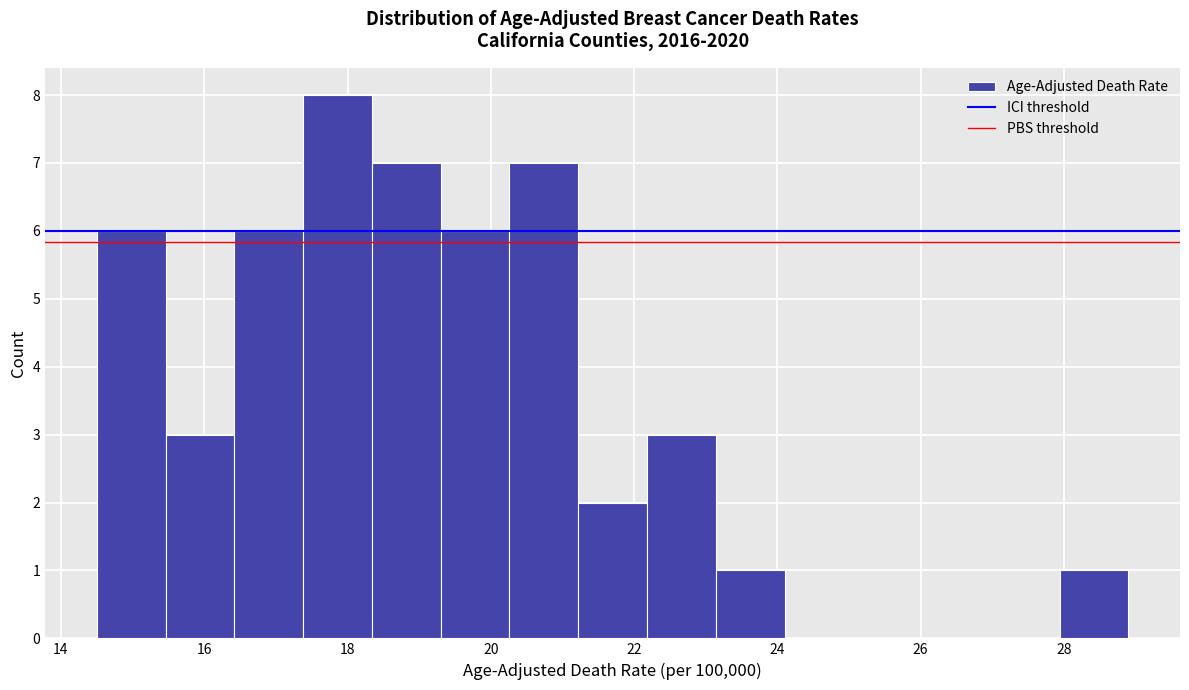

Reading left to right, transcribe this chart: for each bar, give the range it covers on the x-axis and its height. Neither the bar edges nor the heights are printed on the chart, so give them approximately, as read against the axes.

14.50 to 15.46: 6
15.46 to 16.42: 3
16.42 to 17.38: 6
17.38 to 18.34: 8
18.34 to 19.30: 7
19.30 to 20.26: 6
20.26 to 21.22: 7
21.22 to 22.18: 2
22.18 to 23.14: 3
23.14 to 24.10: 1
24.10 to 25.06: 0
25.06 to 26.02: 0
26.02 to 26.98: 0
26.98 to 27.94: 0
27.94 to 28.90: 1